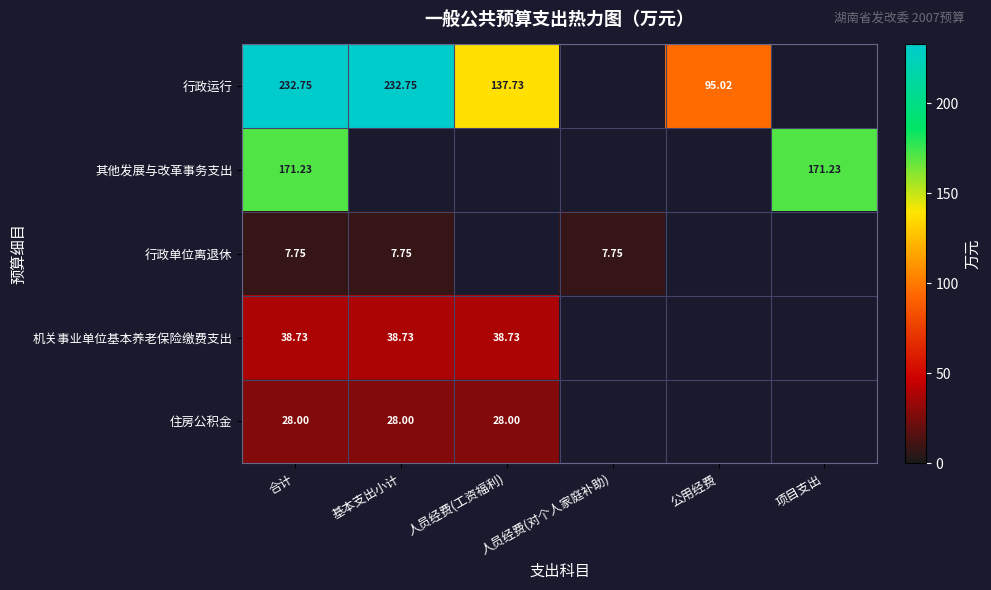

At which category does the chart reach its peak across all series?

合计